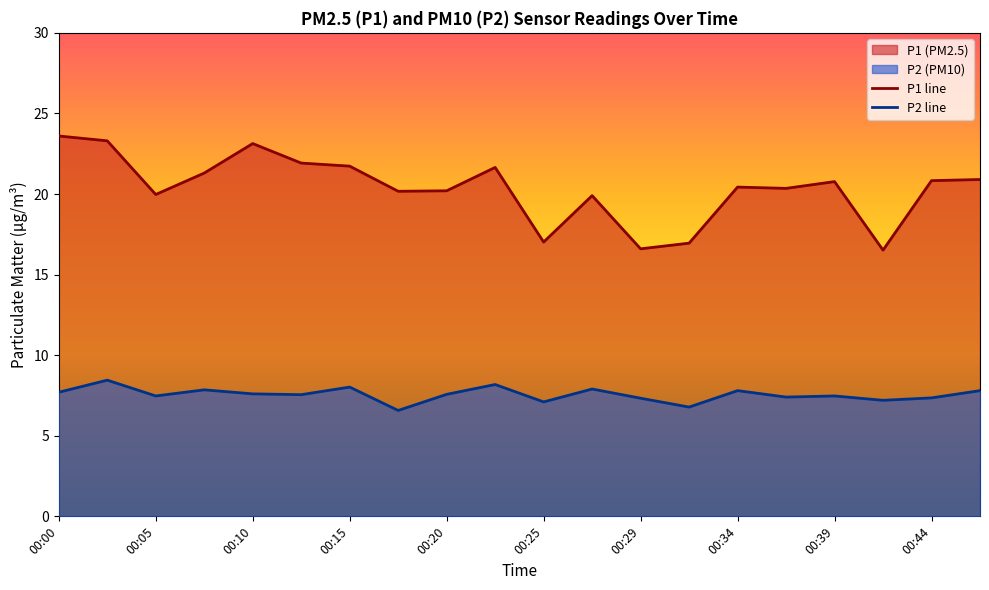

The value of P1 line at 00:10 is 8.3. True or false?

False